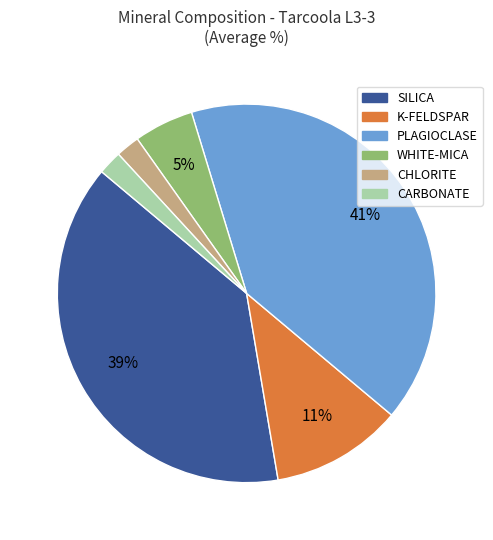

What is the largest slice in the pie chart?

PLAGIOCLASE